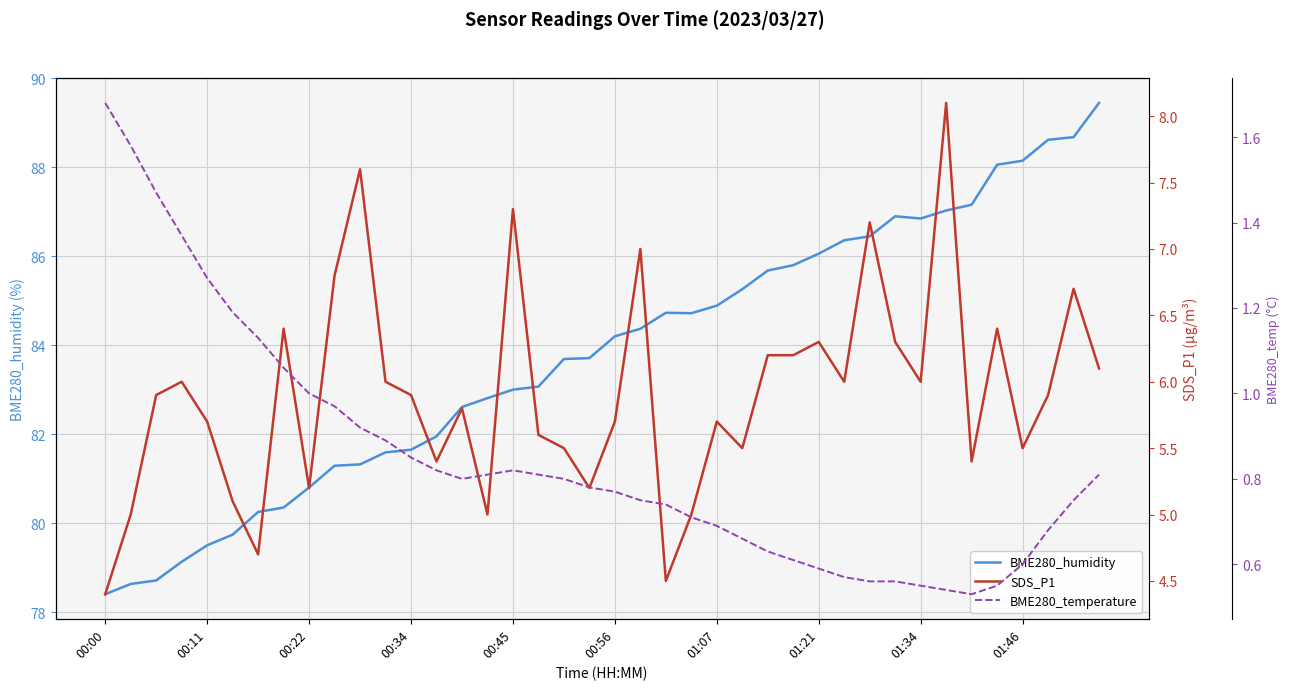

At which category does the chart reach its peak across all series?

39